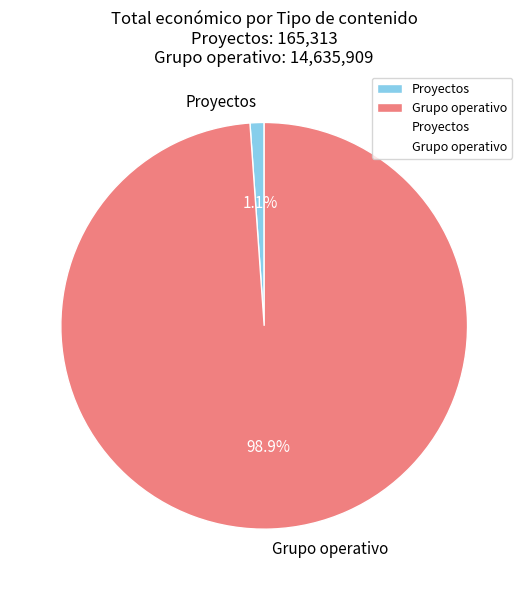

Count the number of slices in the pie.

2